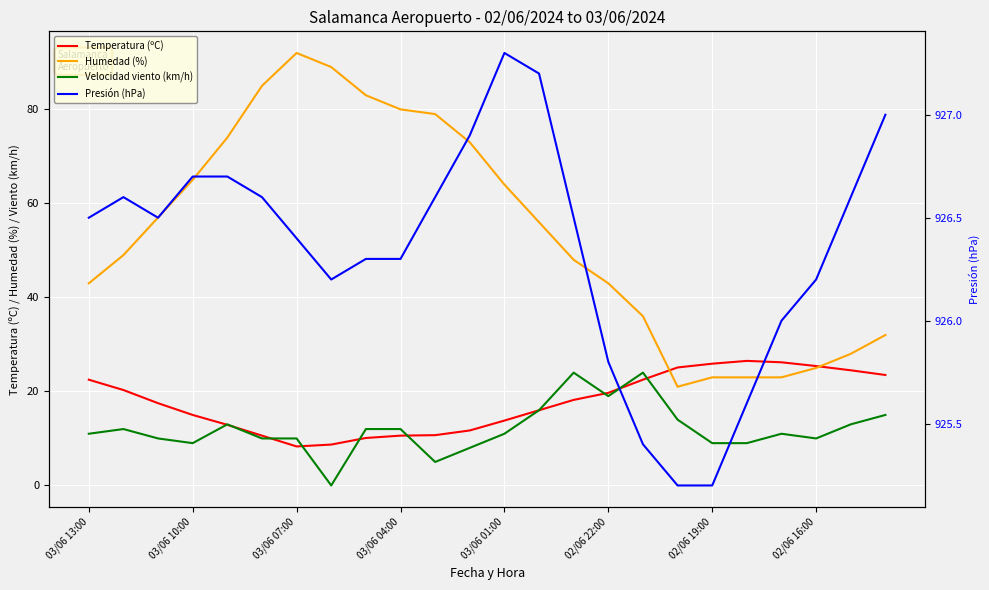

How many categories are shown in the chart?

24